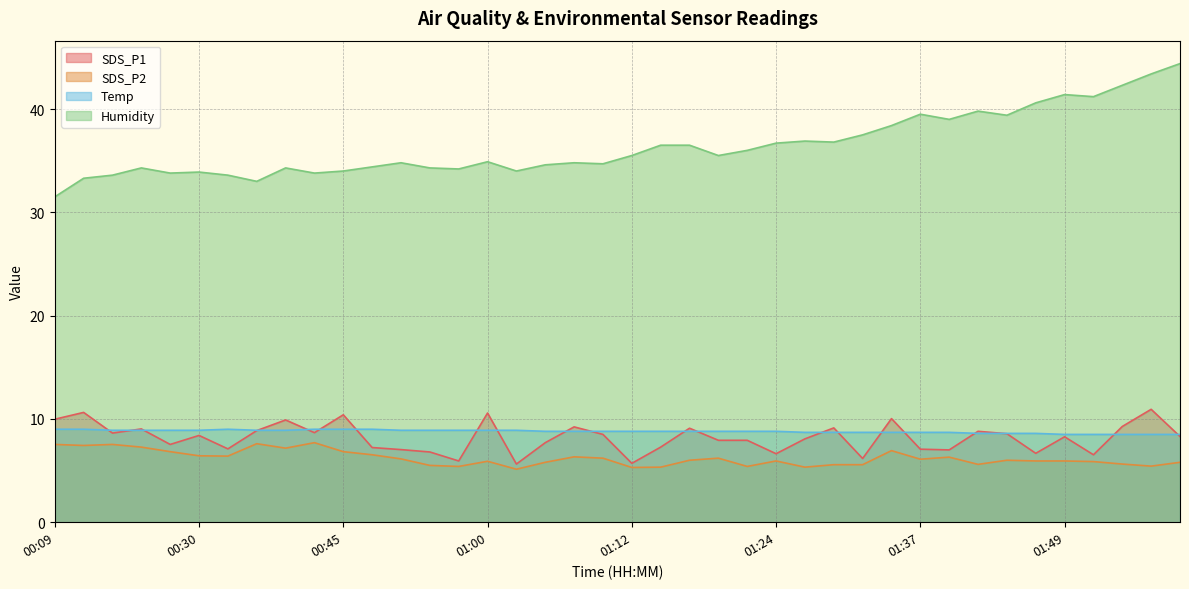

Reading left to right, transcribe all the data shown in this chart.

SDS_P1: 00:09=10.0	00:17=10.6	00:19=8.6	00:25=9.0	00:27=7.5	00:30=8.4	00:32=7.1	00:35=8.9	00:37=9.9	00:40=8.7	00:45=10.4	00:50=7.2	00:52=7.0	00:55=6.8	00:57=5.9	01:00=10.6	01:02=5.6	01:05=7.7	01:07=9.2	01:10=8.5	01:12=5.7	01:14=7.3	01:17=9.1	01:19=7.9	01:22=7.9	01:24=6.6	01:27=8.1	01:29=9.1	01:32=6.2	01:34=10.0	01:37=7.1	01:39=7.0	01:41=8.8	01:44=8.6	01:47=6.7	01:49=8.3	01:52=6.5	01:54=9.3	01:57=10.9	01:59=8.3
SDS_P2: 00:09=7.5	00:17=7.4	00:19=7.5	00:25=7.3	00:27=6.8	00:30=6.4	00:32=6.4	00:35=7.6	00:37=7.2	00:40=7.7	00:45=6.8	00:50=6.5	00:52=6.1	00:55=5.5	00:57=5.4	01:00=5.9	01:02=5.1	01:05=5.8	01:07=6.3	01:10=6.2	01:12=5.3	01:14=5.3	01:17=6.0	01:19=6.2	01:22=5.4	01:24=5.9	01:27=5.3	01:29=5.6	01:32=5.6	01:34=6.9	01:37=6.1	01:39=6.3	01:41=5.6	01:44=6.0	01:47=5.9	01:49=5.9	01:52=5.9	01:54=5.6	01:57=5.4	01:59=5.8
Temp: 00:09=9.0	00:17=9.0	00:19=8.9	00:25=8.9	00:27=8.9	00:30=8.9	00:32=9.0	00:35=8.9	00:37=8.9	00:40=9.0	00:45=9.0	00:50=9.0	00:52=8.9	00:55=8.9	00:57=8.9	01:00=8.9	01:02=8.9	01:05=8.8	01:07=8.8	01:10=8.8	01:12=8.8	01:14=8.8	01:17=8.8	01:19=8.8	01:22=8.8	01:24=8.8	01:27=8.7	01:29=8.7	01:32=8.7	01:34=8.7	01:37=8.7	01:39=8.7	01:41=8.6	01:44=8.6	01:47=8.6	01:49=8.5	01:52=8.5	01:54=8.5	01:57=8.5	01:59=8.5
Humidity: 00:09=31.5	00:17=33.3	00:19=33.6	00:25=34.3	00:27=33.8	00:30=33.9	00:32=33.6	00:35=33.0	00:37=34.3	00:40=33.8	00:45=34.0	00:50=34.4	00:52=34.8	00:55=34.3	00:57=34.2	01:00=34.9	01:02=34.0	01:05=34.6	01:07=34.8	01:10=34.7	01:12=35.5	01:14=36.5	01:17=36.5	01:19=35.5	01:22=36.0	01:24=36.7	01:27=36.9	01:29=36.8	01:32=37.5	01:34=38.4	01:37=39.5	01:39=39.0	01:41=39.8	01:44=39.4	01:47=40.6	01:49=41.4	01:52=41.2	01:54=42.3	01:57=43.4	01:59=44.4